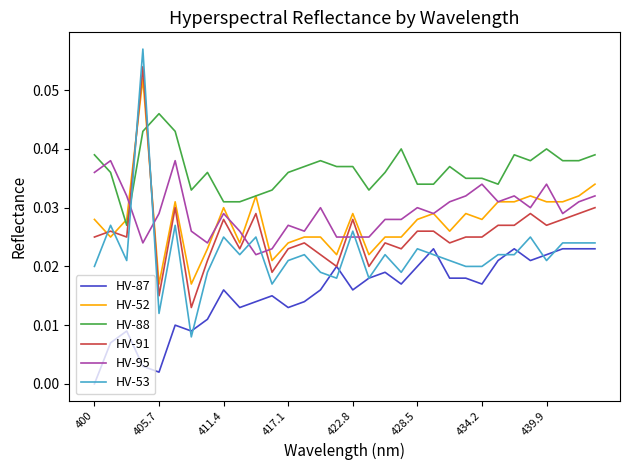

What are all the series names shown in the legend?

HV-87, HV-52, HV-88, HV-91, HV-95, HV-53